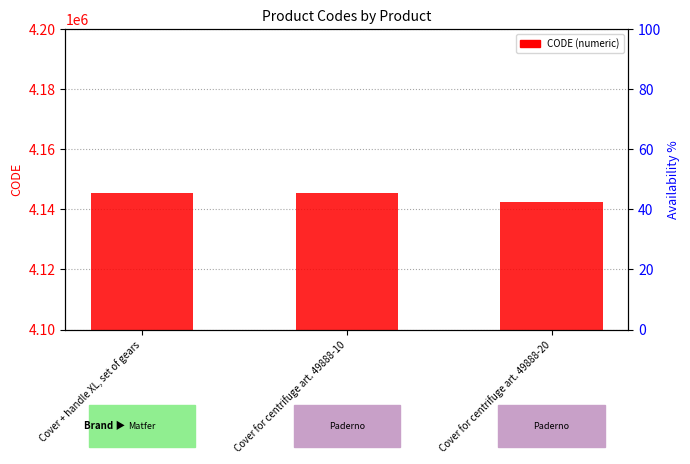

Which has a higher value, Cover for centrifuge art. 49888-10 or Cover + handle XL, set of gears?

Cover for centrifuge art. 49888-10